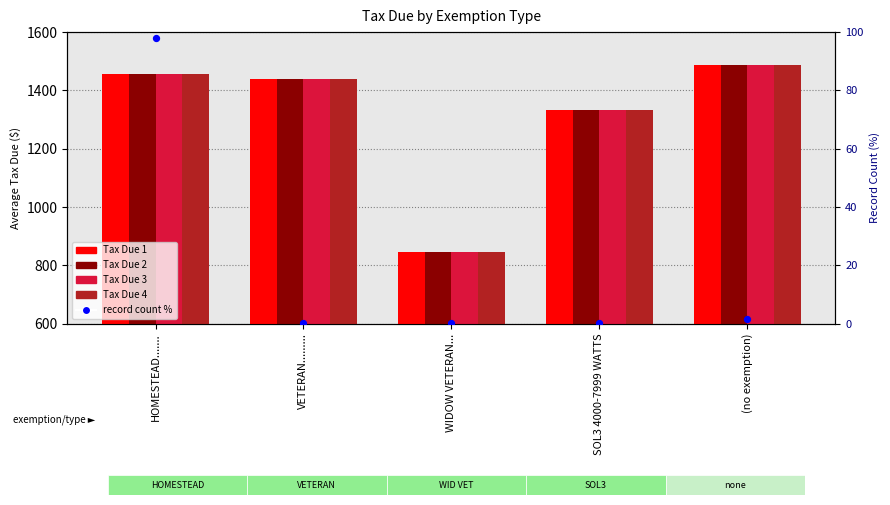

At how many categories does at least one series exceed 824?

5